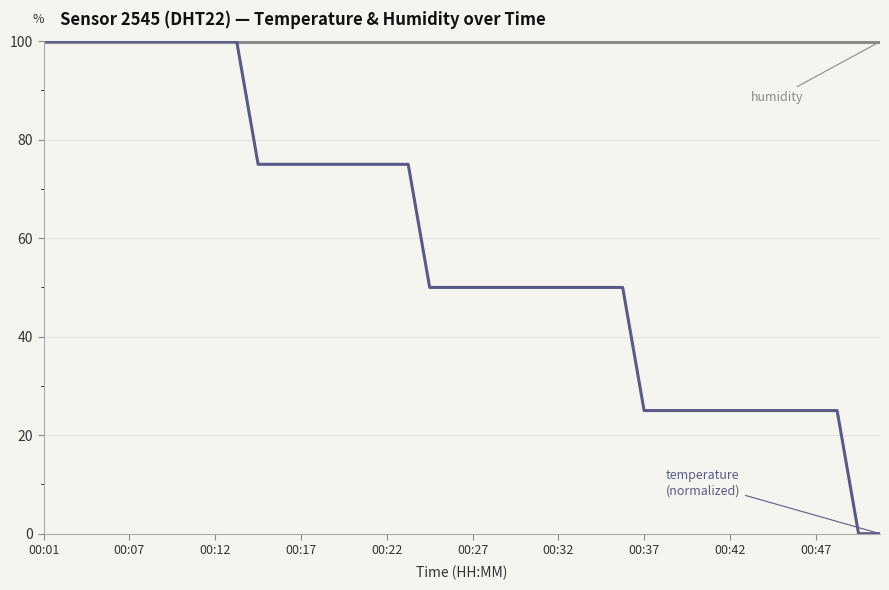

Reading left to right, extract all data points from this chart.

humidity: 99.9	99.9	99.9	99.9	99.9	99.9	99.9	99.9	99.9	99.9	99.9	99.9	99.9	99.9	99.9	99.9	99.9	99.9	99.9	99.9	99.9	99.9	99.9	99.9	99.9	99.9	99.9	99.9	99.9	99.9	99.9	99.9	99.9	99.9	99.9	99.9	99.9	99.9	99.9	99.9
temperature: 100.0	100.0	100.0	100.0	100.0	100.0	100.0	100.0	100.0	100.0	75.0	75.0	75.0	75.0	75.0	75.0	75.0	75.0	50.0	50.0	50.0	50.0	50.0	50.0	50.0	50.0	50.0	50.0	25.0	25.0	25.0	25.0	25.0	25.0	25.0	25.0	25.0	25.0	0.0	0.0